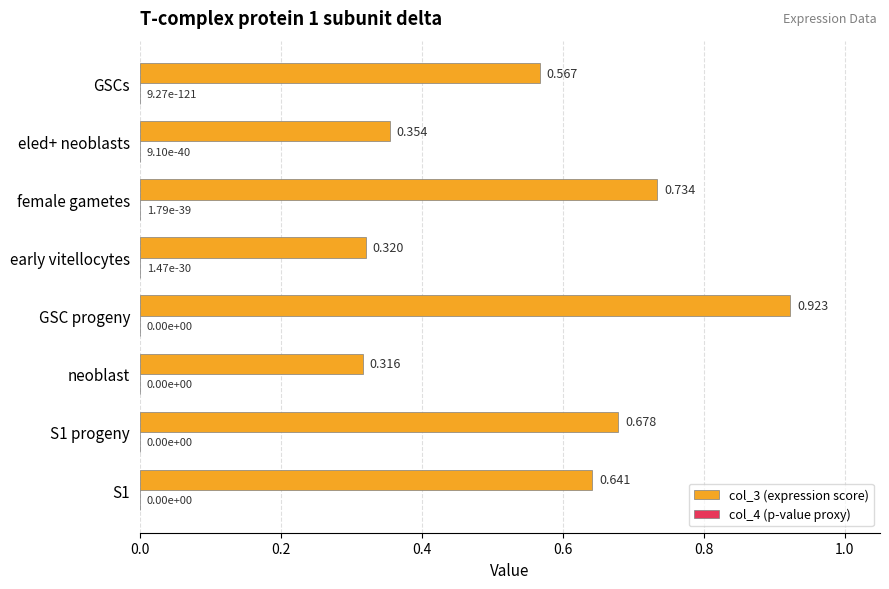

At which category is the sum across all series the highest?

GSC progeny